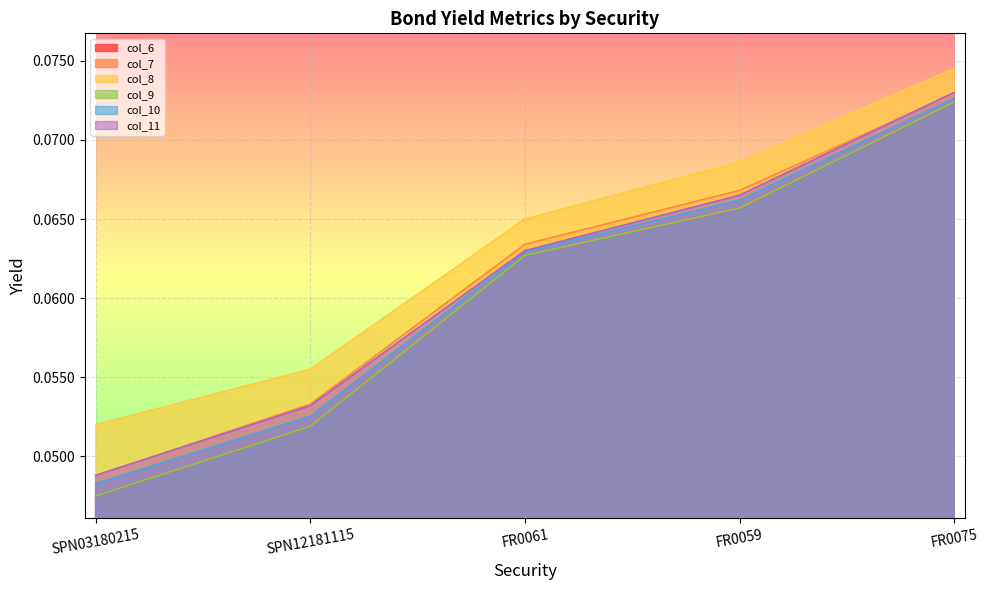

At which label does col_7 reach its peak?

FR0075